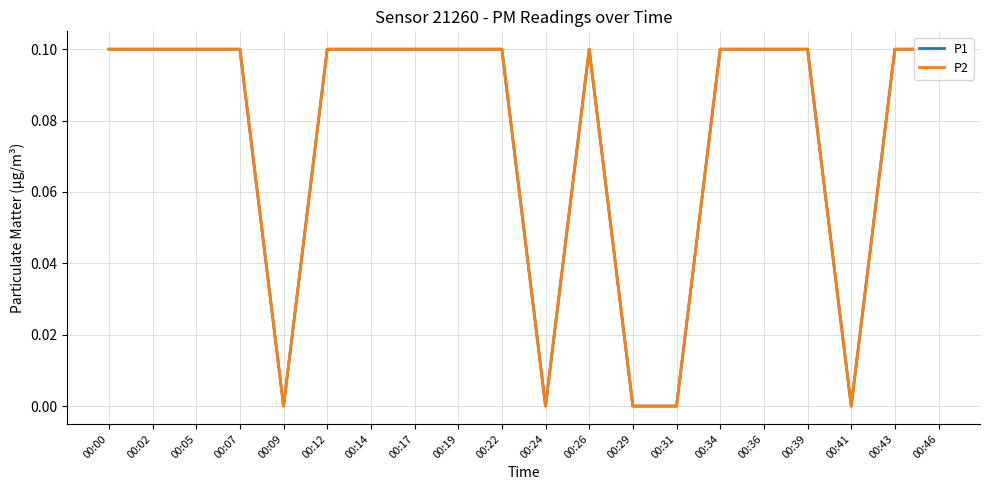

True or false: P1 and P2 cross at least once.

False